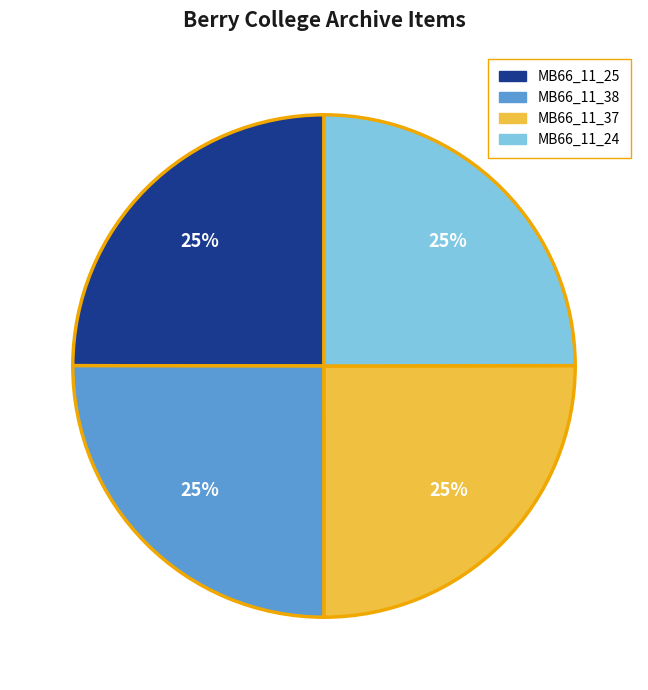

Approximately how many times larger is the value at MB66_11_24 compared to MB66_11_25?

1.0